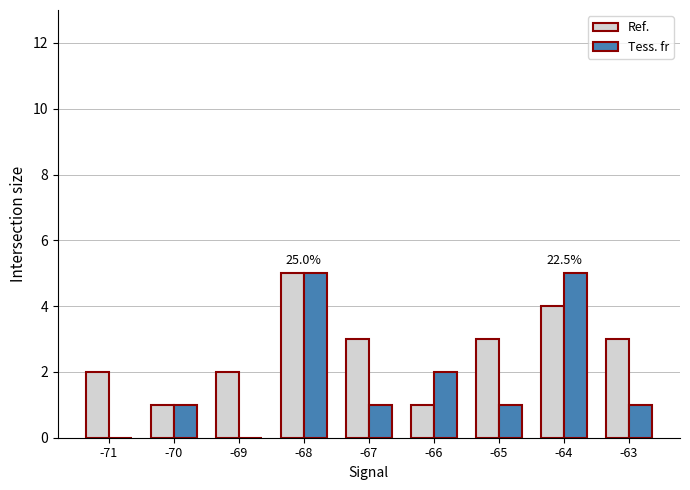

Reading right to left, transcribe all the data shown in this chart.

Ref.: 3	4	3	1	3	5	2	1	2
Tess. fr: 1	5	1	2	1	5	0	1	0